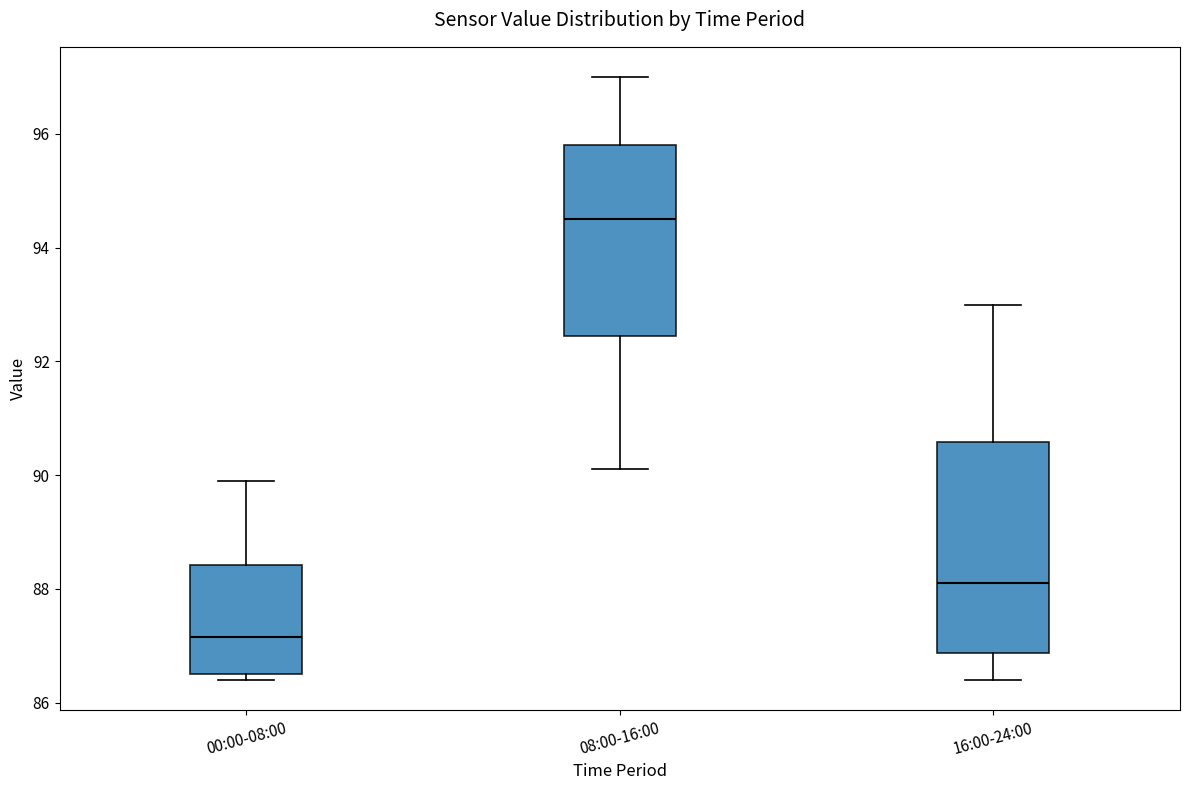

Reading left to right, transcribe this box plot: for each box, give where its median line is, the range the box spans, and where its two whiskers end, as read against the y-axis. The values are not printed on the chart, so give them approximately, as read against the axis.

00:00-08:00: median 87.2, box 86.6 to 88.4, whiskers 86.4 to 90.0
08:00-16:00: median 94.6, box 92.4 to 95.8, whiskers 90.2 to 97.0
16:00-24:00: median 88.2, box 86.8 to 90.6, whiskers 86.4 to 93.0